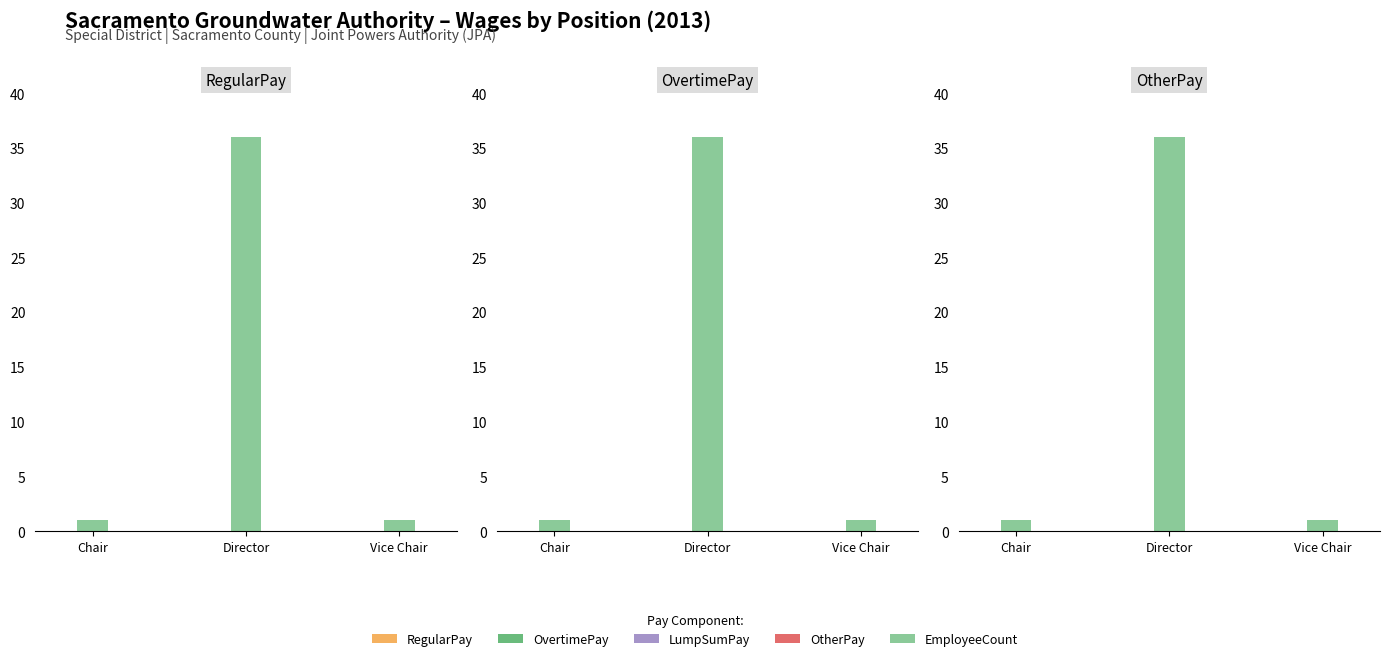

What are all the series names shown in the legend?

RegularPay, OvertimePay, LumpSumPay, OtherPay, EmployeeCount